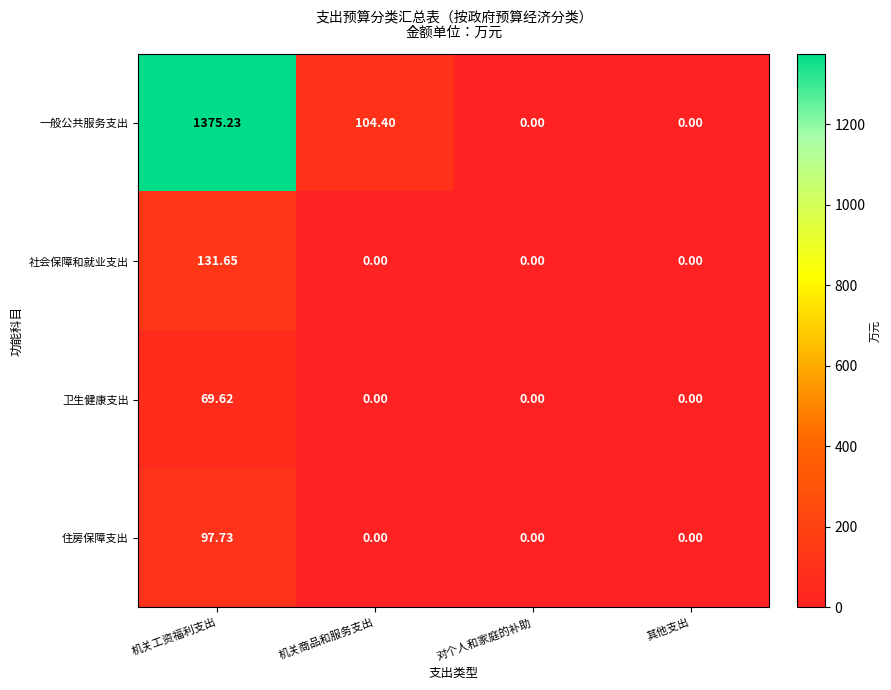

List the series in order of their peak value, lowest first.

卫生健康支出, 住房保障支出, 社会保障和就业支出, 一般公共服务支出